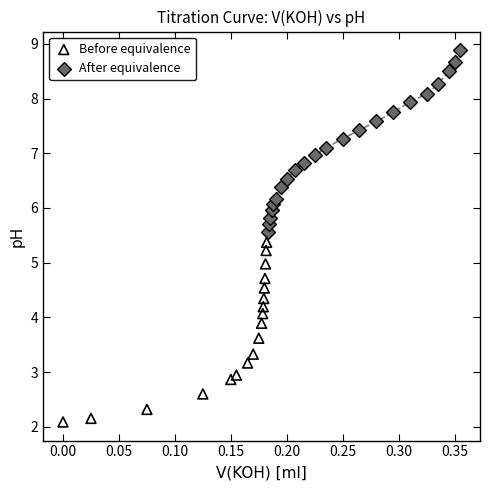

Which series reaches the maximum Y coordinate?

After equivalence